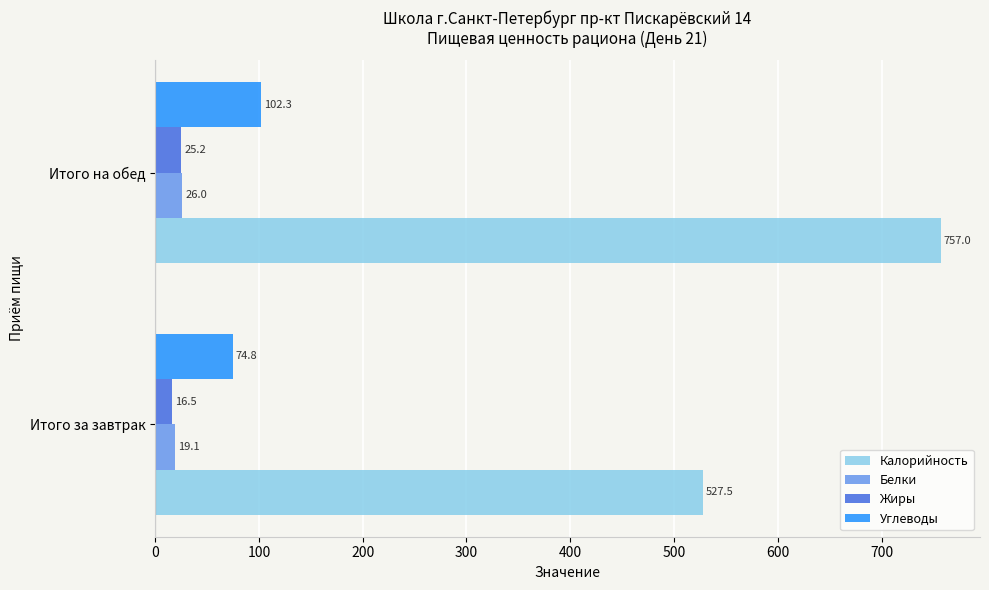

Rank the series by their maximum value, from lowest to highest.

Жиры, Белки, Углеводы, Калорийность